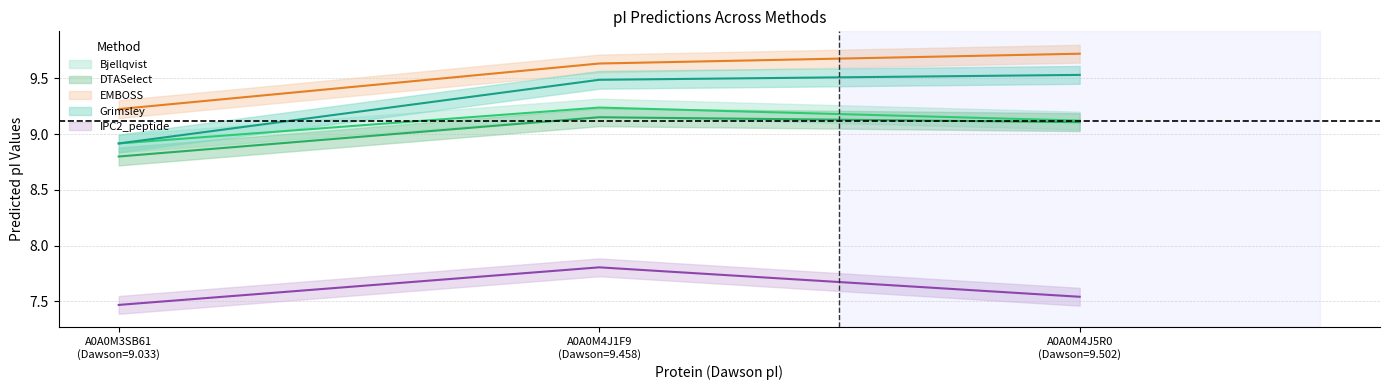

Rank the series by their maximum value, from highest to lowest.

EMBOSS, Grimsley, Bjellqvist, DTASelect, IPC2_peptide